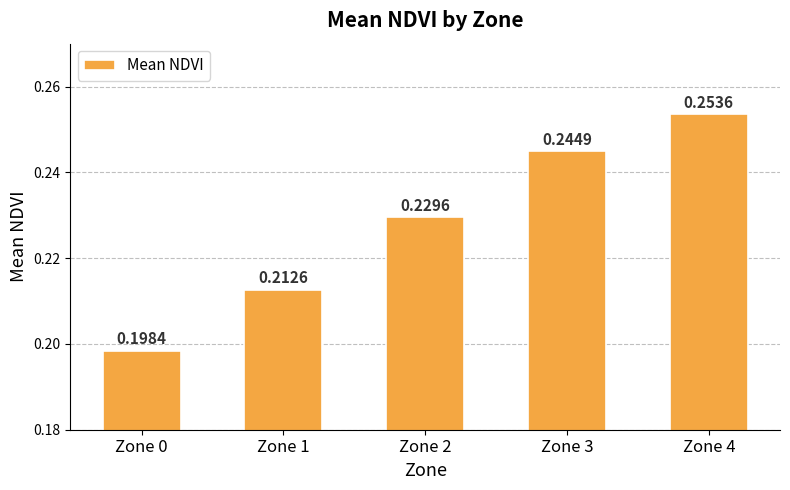

Which category has the highest value across all series?

Zone 4